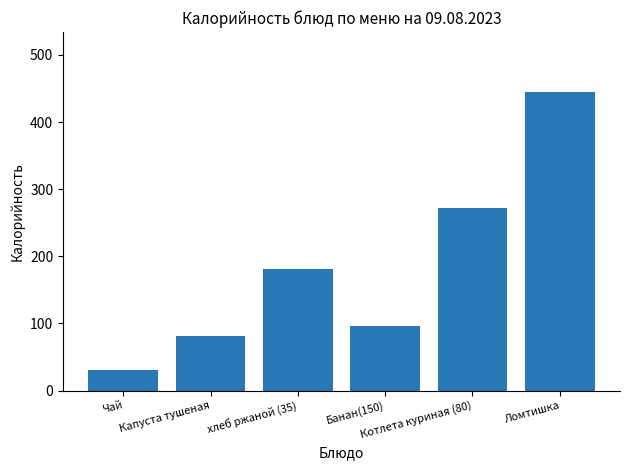

At which label is the value closest to 237?

Котлета куриная (80)